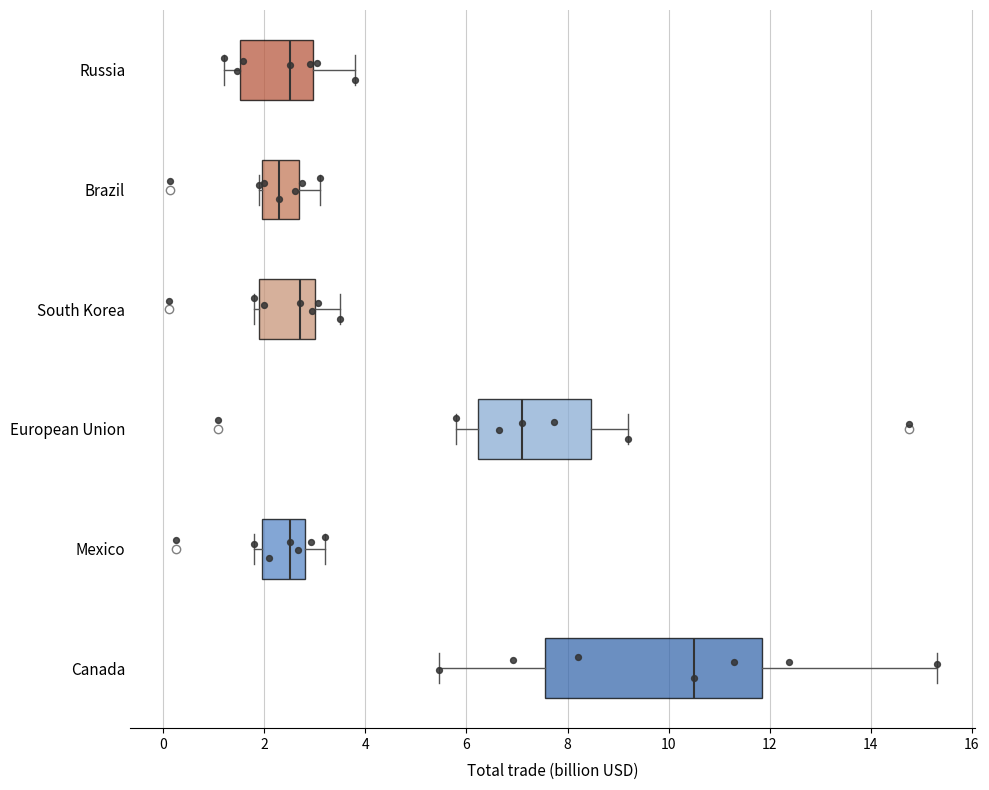

Which box is the widest, from its left edge to its right edge?

Canada